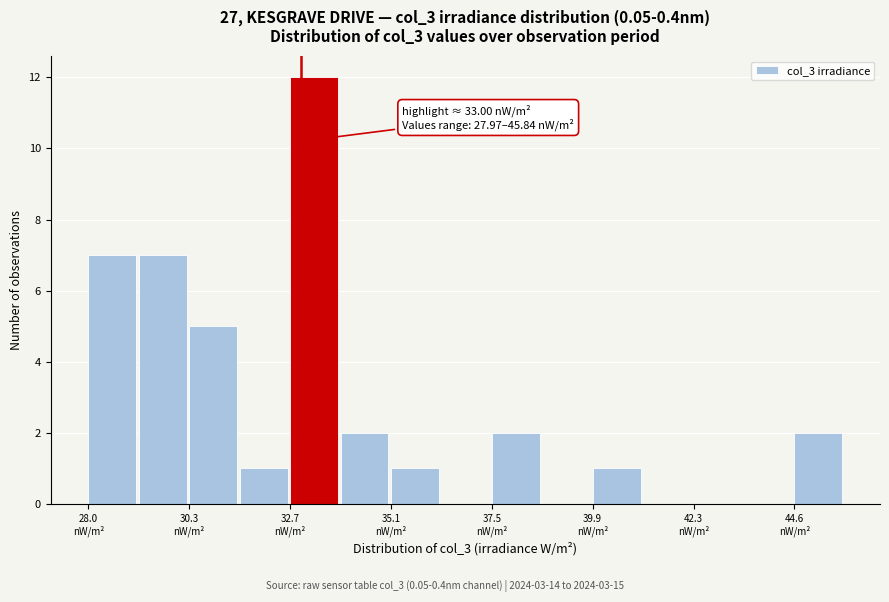

Read against the x-axis, roughly where is the centre of the tallest bar?

33.5